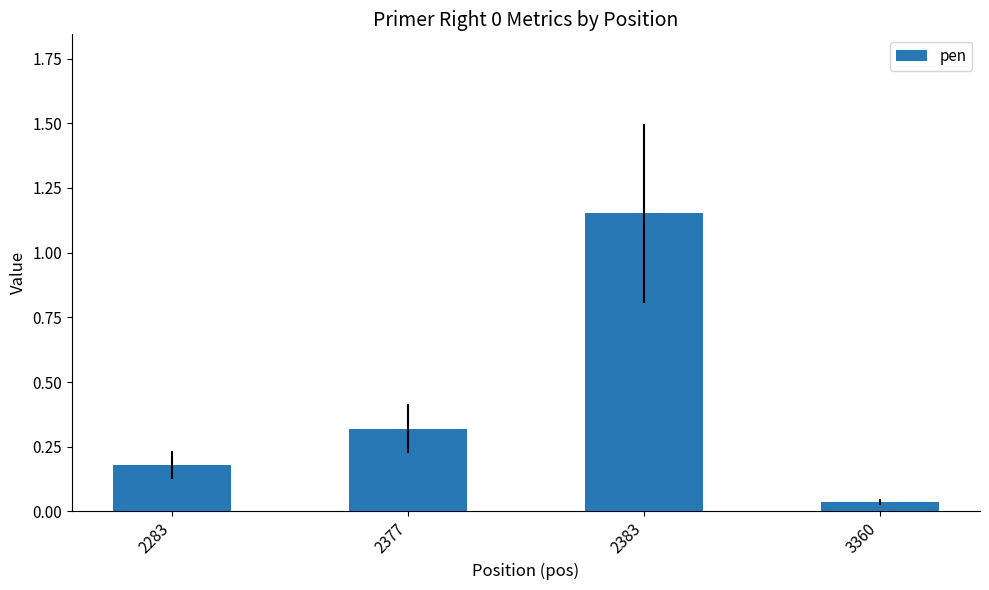

List the labels in order of value, largest first.

2383, 2377, 2283, 3360